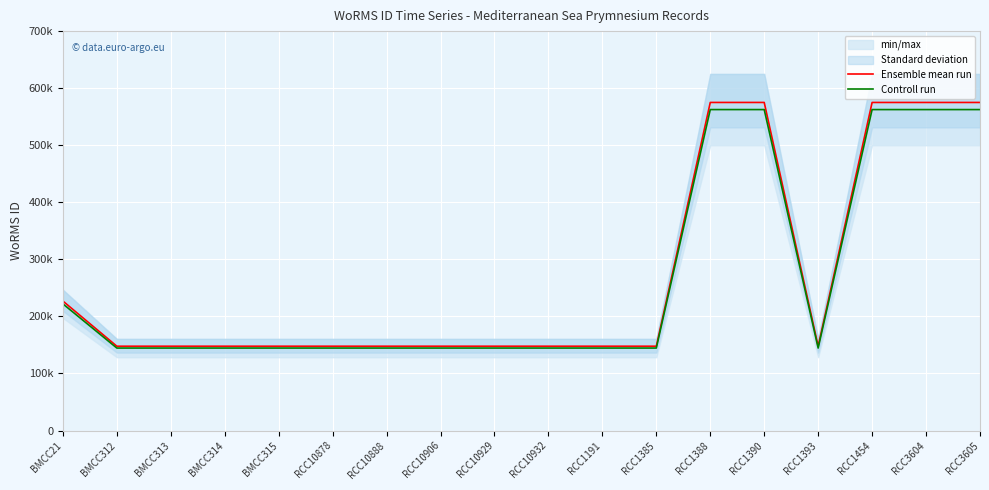

List the series in order of their overall mean, highest first.

Ensemble mean run, Controll run